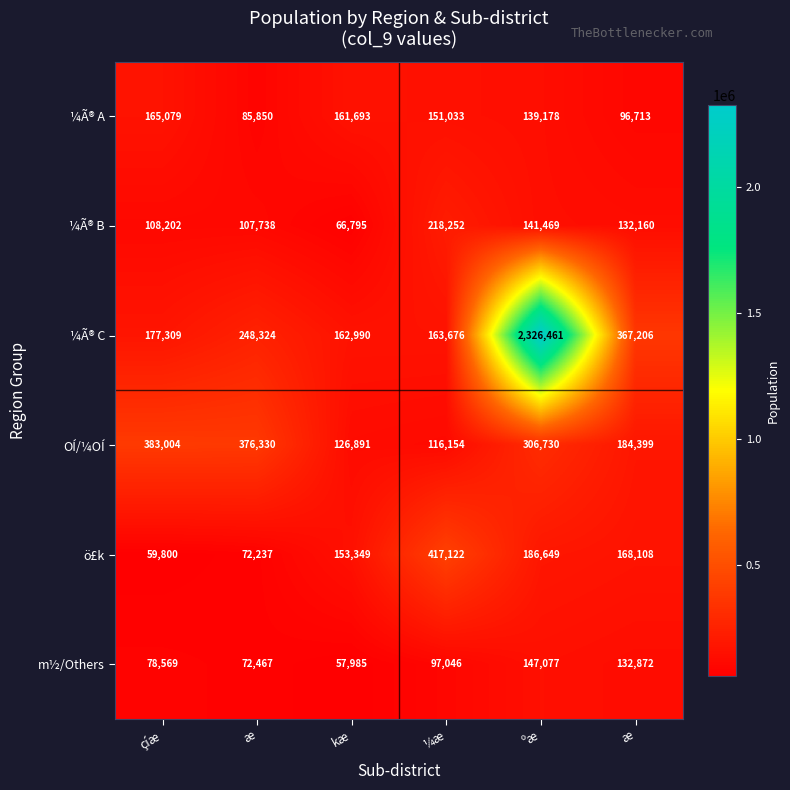

How many distinct data groups are displayed?

6